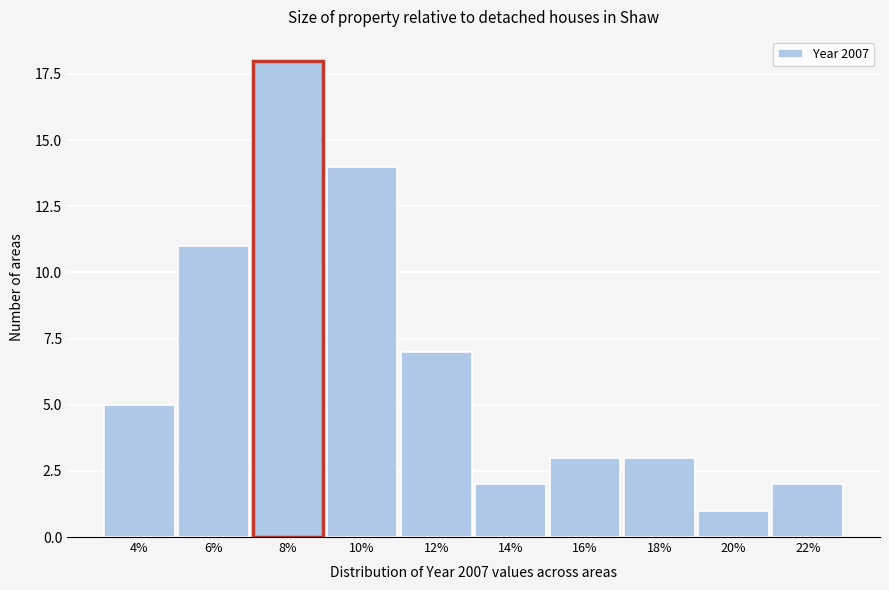

Reading left to right, list all the values displayed in this chart.

4%=5	6%=11	8%=18	10%=14	12%=7	14%=2	16%=3	18%=3	20%=1	22%=2